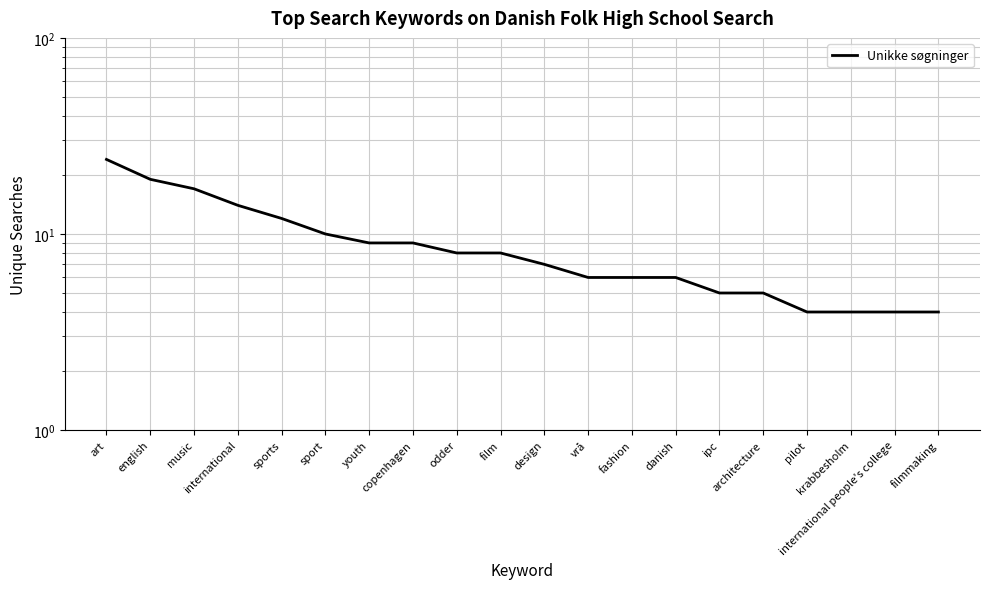

Reading left to right, extract all data points from this chart.

24	19	17	14	12	10	9	9	8	8	7	6	6	6	5	5	4	4	4	4